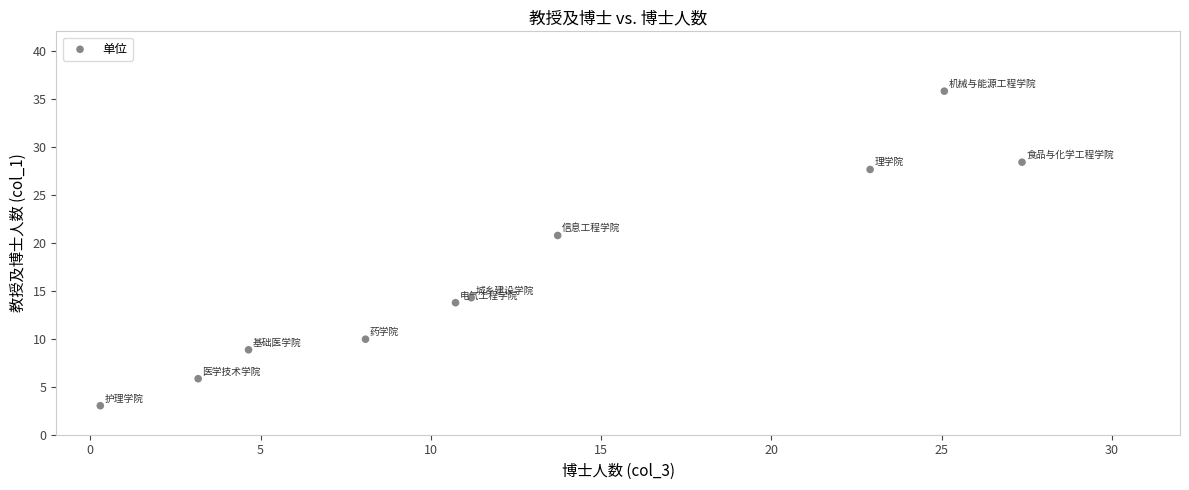

What is the range of X values (max minus min)?

27.1